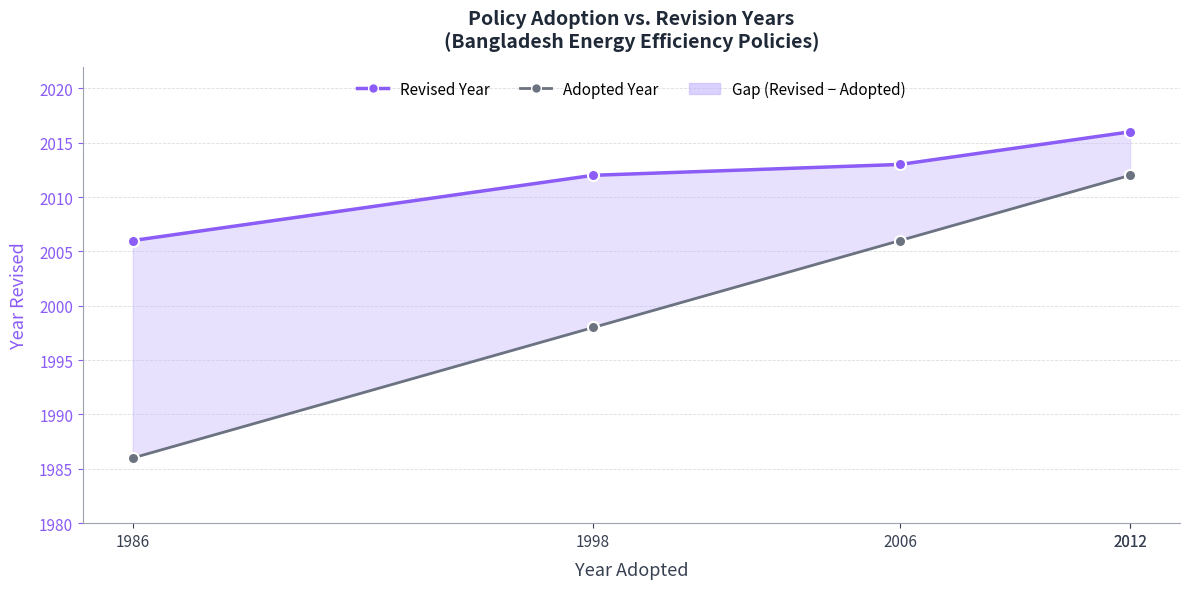

True or false: Adopted Year has more than 2 points higher than both neighbors.

False